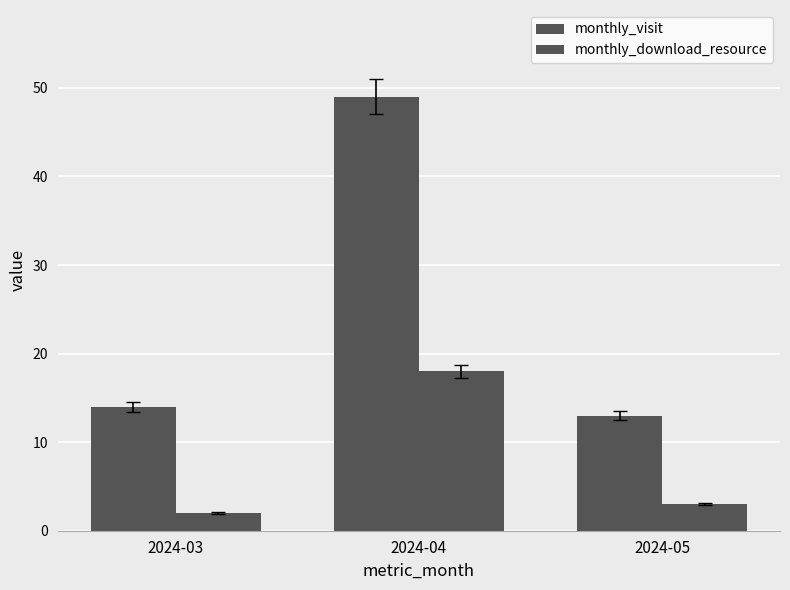

True or false: monthly_download_resource has a value of 18 at 2024-04.

True